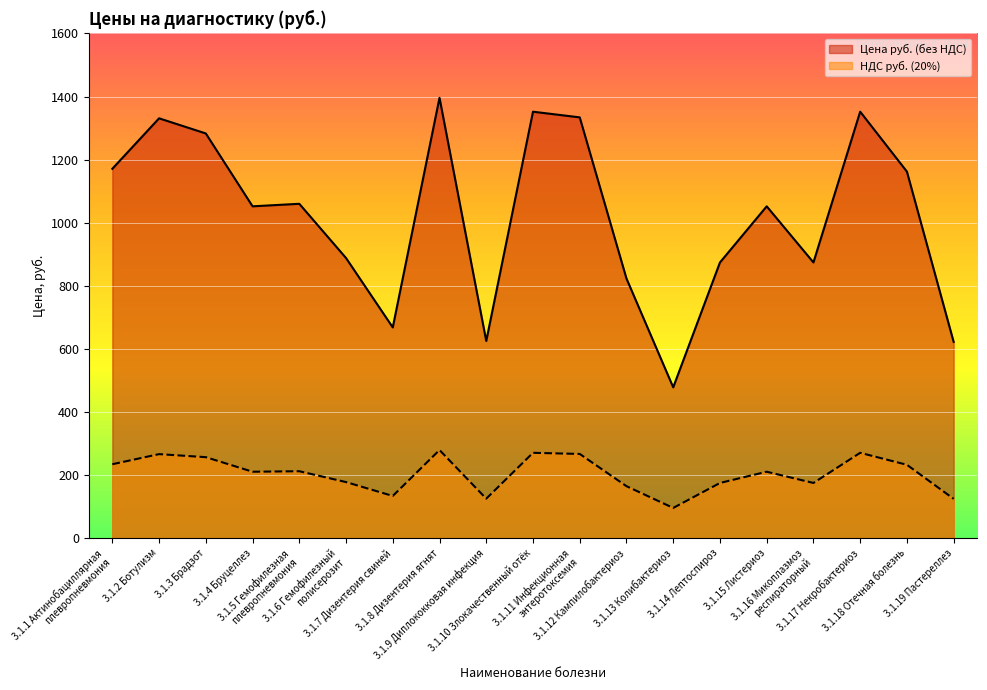

Between 3.1.3 Брадзот and 3.1.9 Диплококковая инфекция, which is larger?

3.1.3 Брадзот